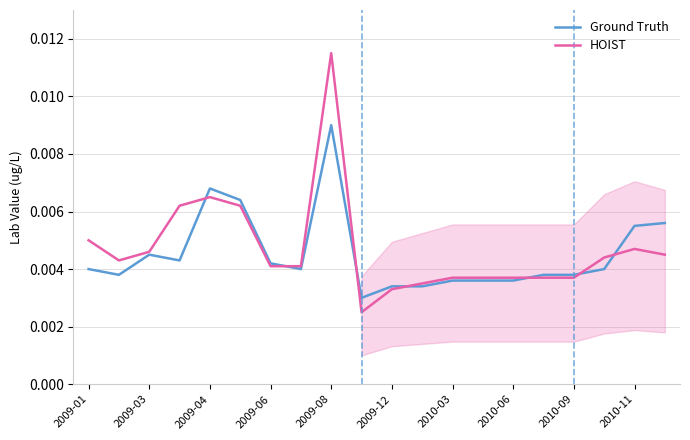

Which category has the highest value in the Ground Truth series?

2009-08